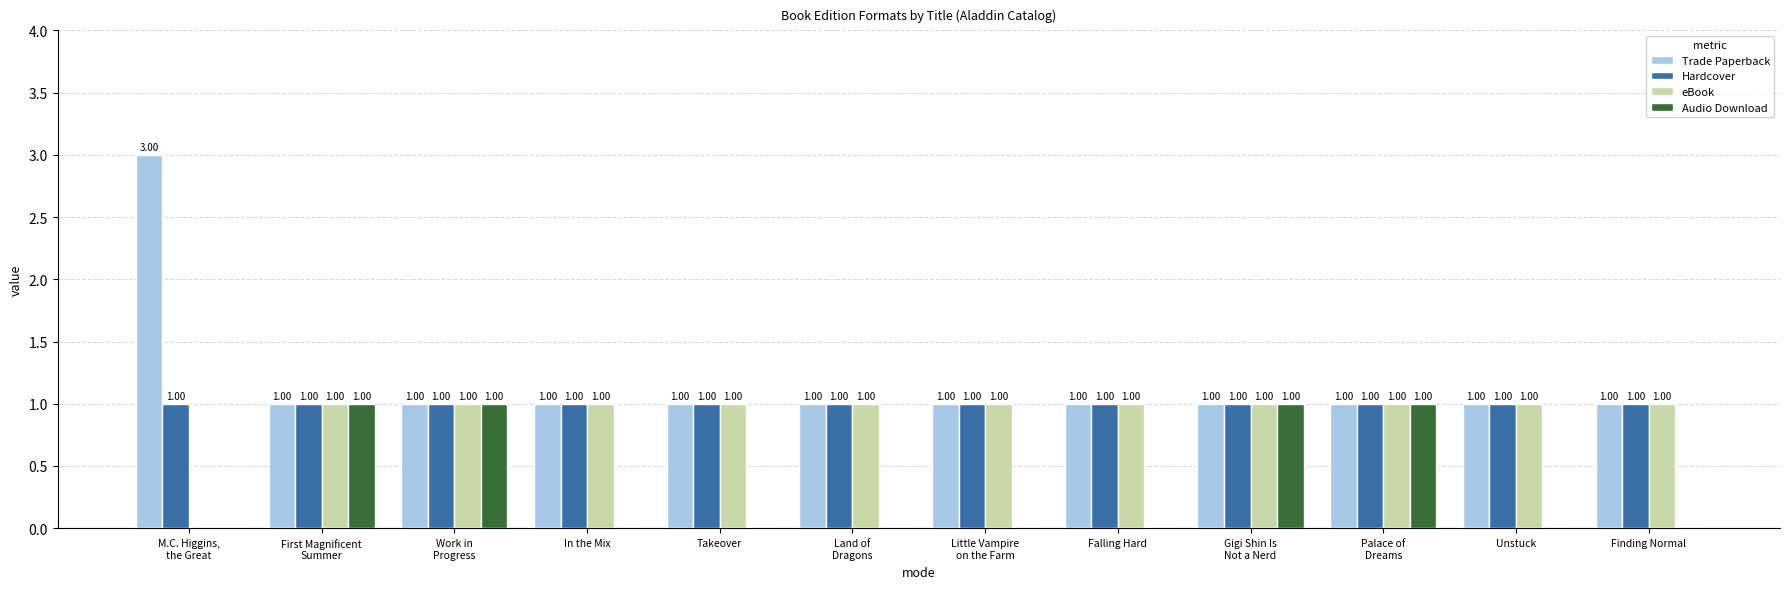

Count the Trade Paperback values in the range 1 to 2.

11